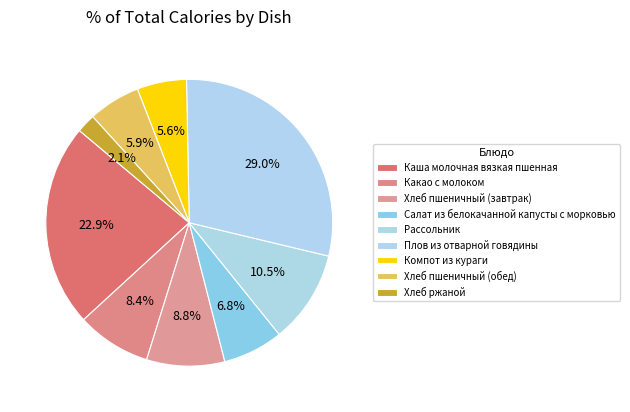

To the nearest percent, what is the combined percentage of Хлеб пшеничный (обед) and Компот из кураги?

11%